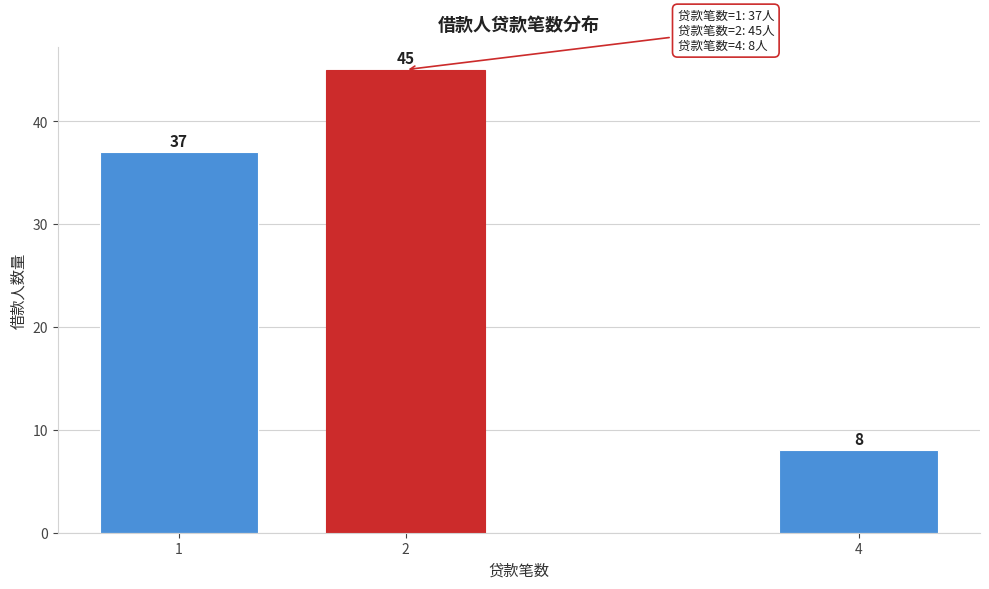

Reading left to right, list all the values displayed in this chart.

1=37	2=45	4=8